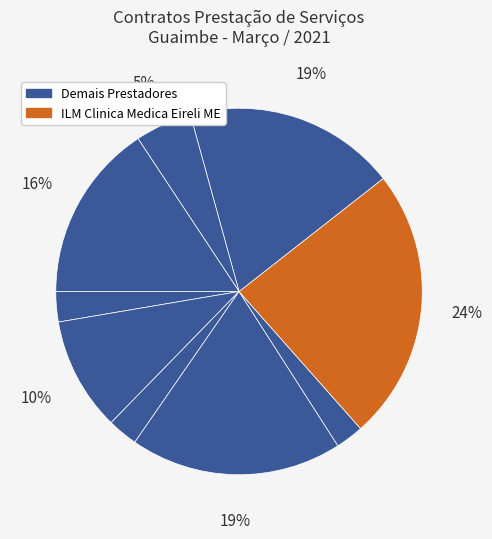

How many slices are in this pie chart?

9